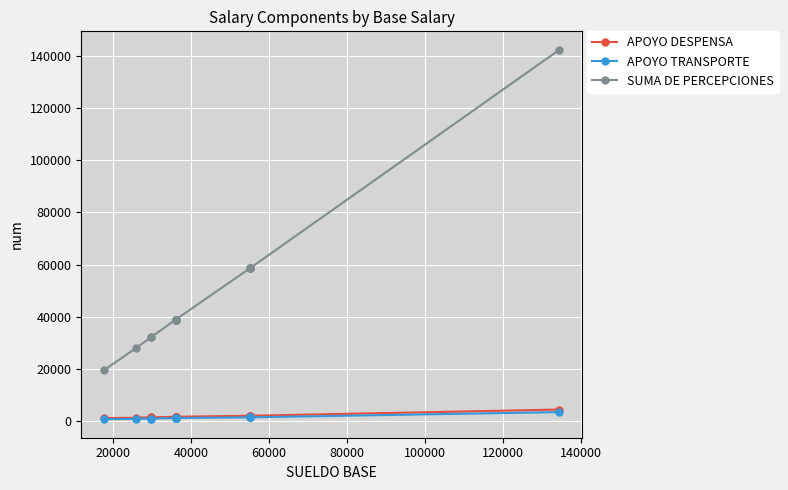

How many values in the SUMA DE PERCEPCIONES series are below 38852?

4